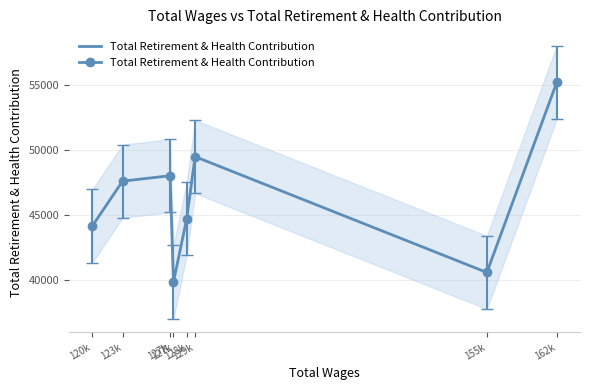

Where does the data first go above 47597?

127k